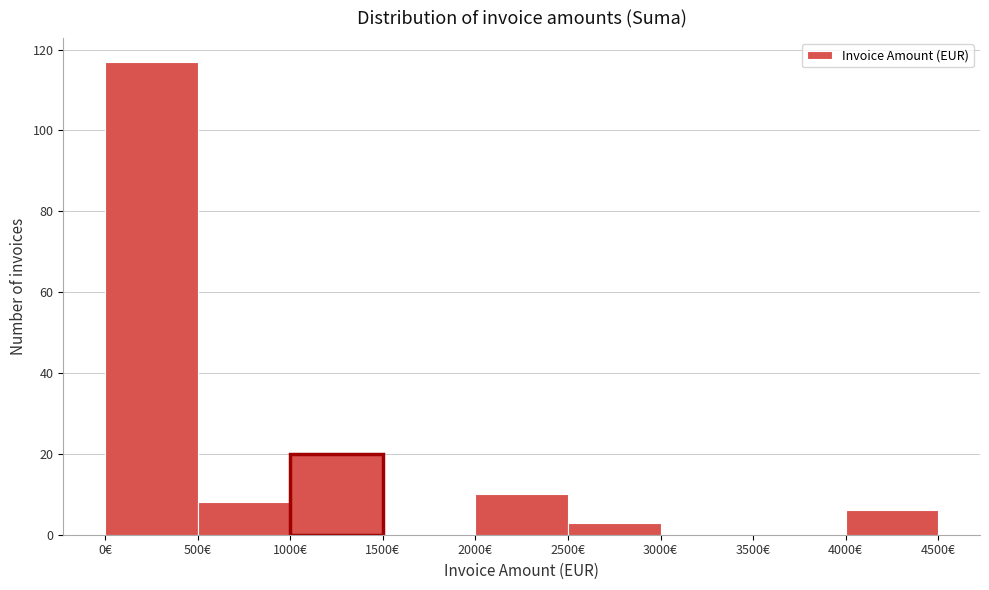

Reading left to right, transcribe this chart: for each bar, give the range it covers on the x-axis and its height. The values are not printed on the chart, so give them approximately, as read against the axis.

0 to 500: 118
500 to 1000: 8
1000 to 1500: 20
1500 to 2000: 0
2000 to 2500: 10
2500 to 3000: 4
3000 to 3500: 0
3500 to 4000: 0
4000 to 4500: 6